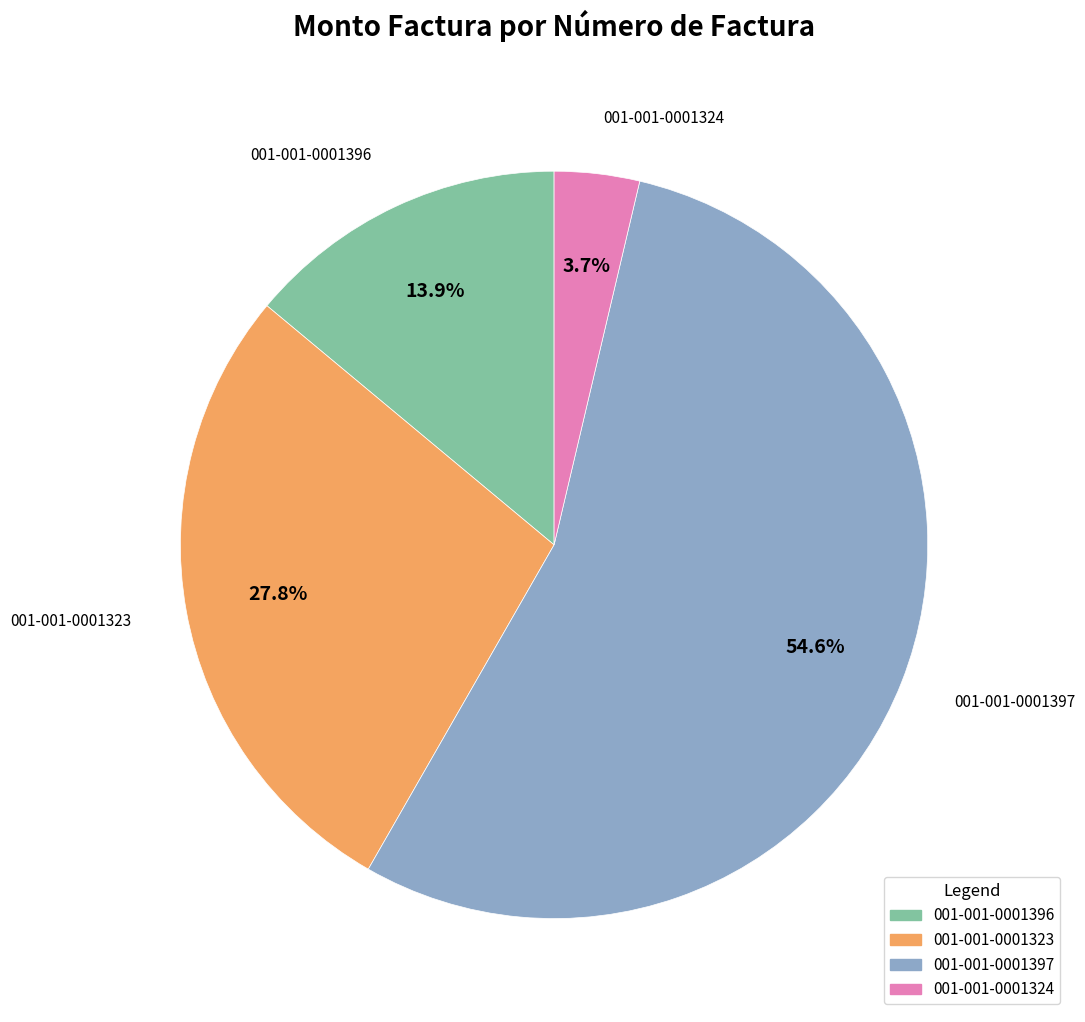

How many slices are in this pie chart?

4